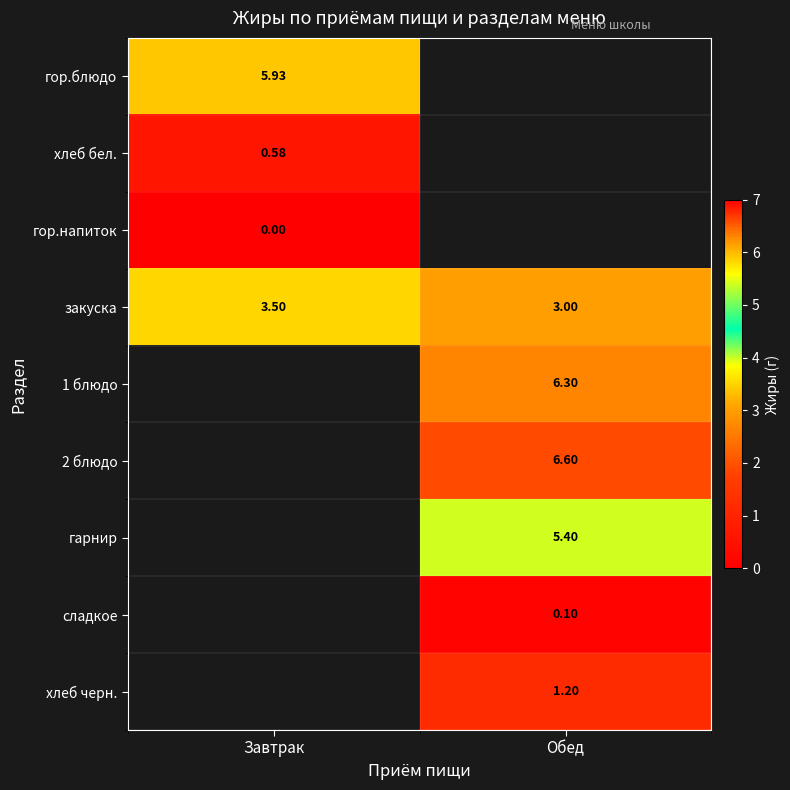

Where is закуска nearest to the value 3?

Обед